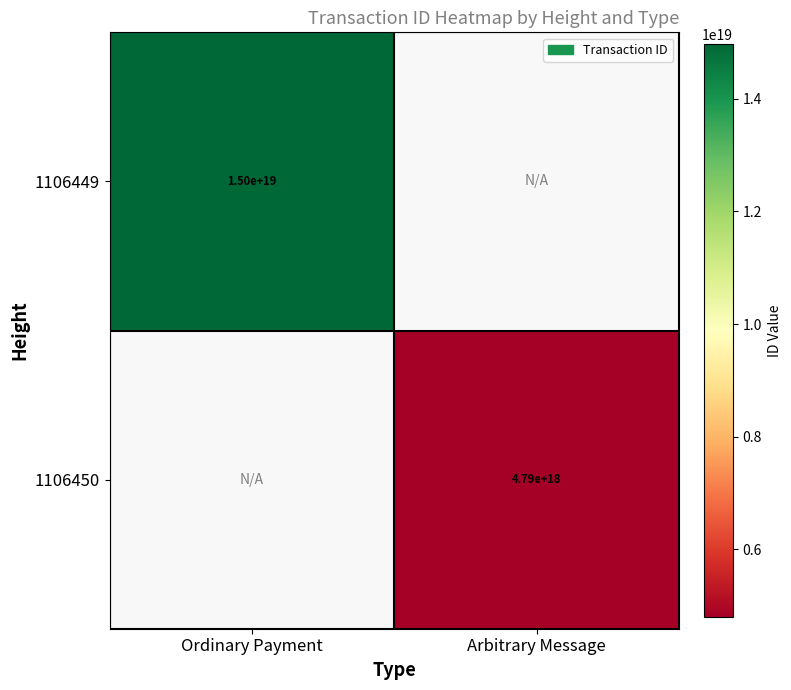

Is the value of 1106449 at Ordinary Payment greater than the value of 1106450 at Arbitrary Message?

Yes